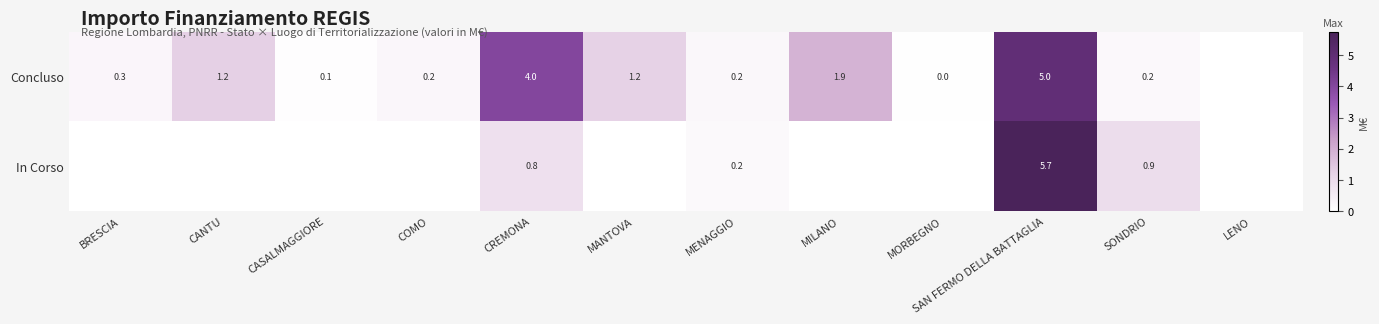

Between MANTOVA and MILANO, which is larger?

MILANO